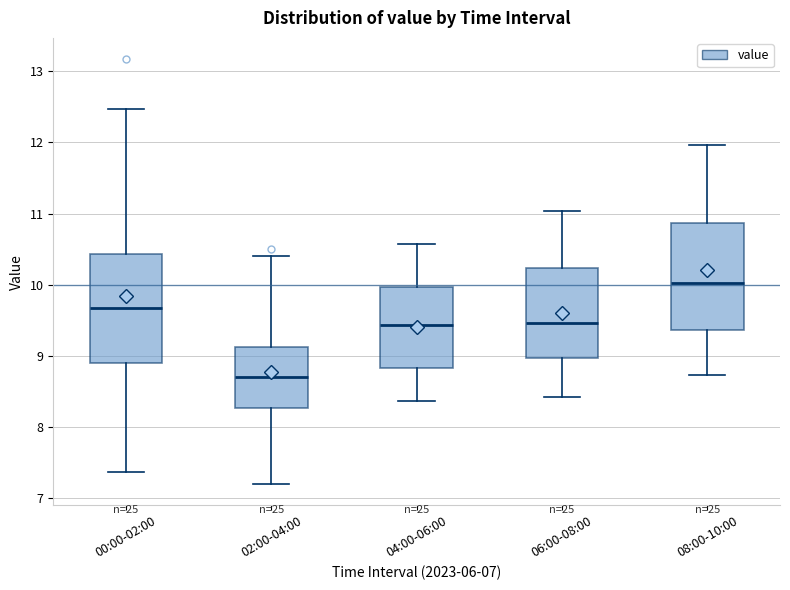

Which box has the lowest median line?

02:00-04:00